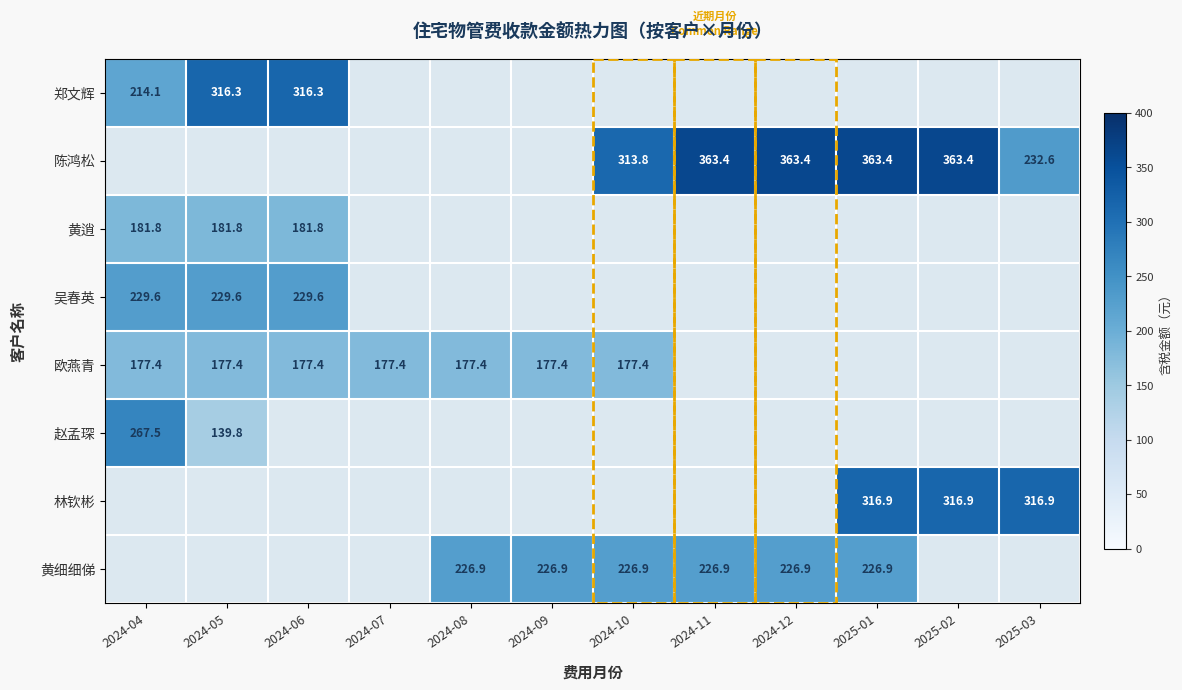

At how many categories does at least one series exceed 209?

11